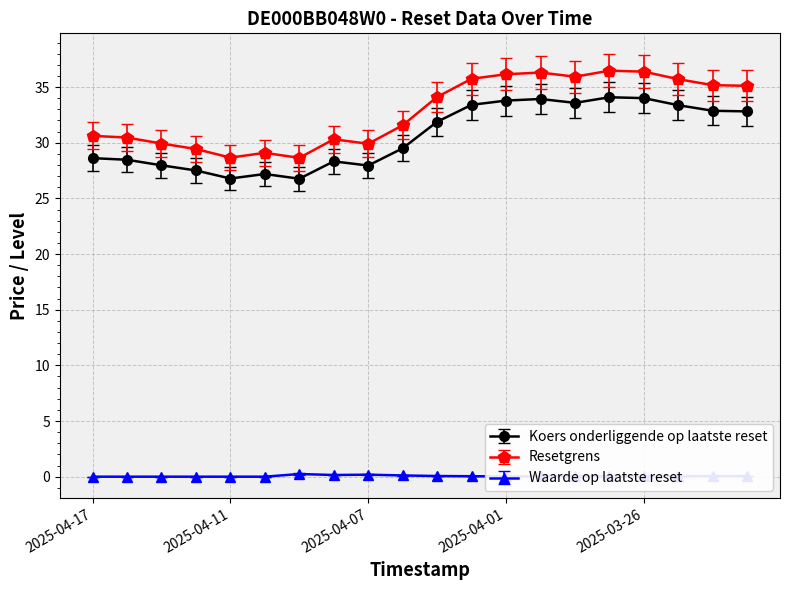

What is the sum of all Waarde op laatste reset values?

1.1